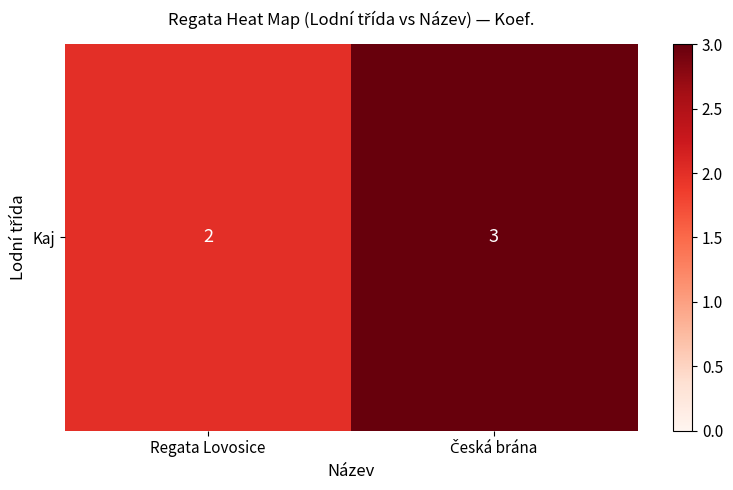

List the labels in order of value, smallest first.

Regata Lovosice, Česká brána